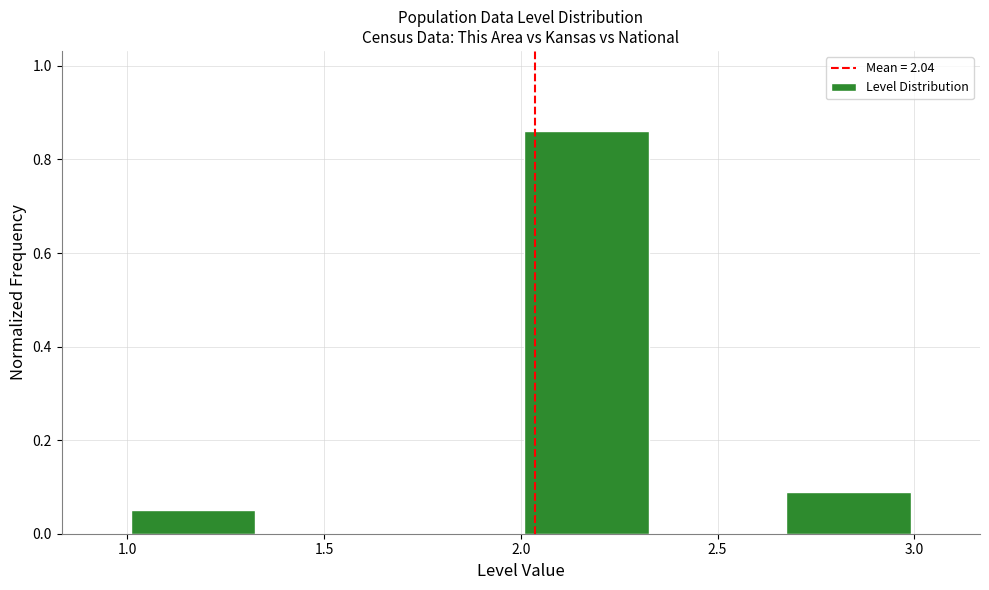

Which range on the x-axis has the tallest bar?

2.00 to 2.35